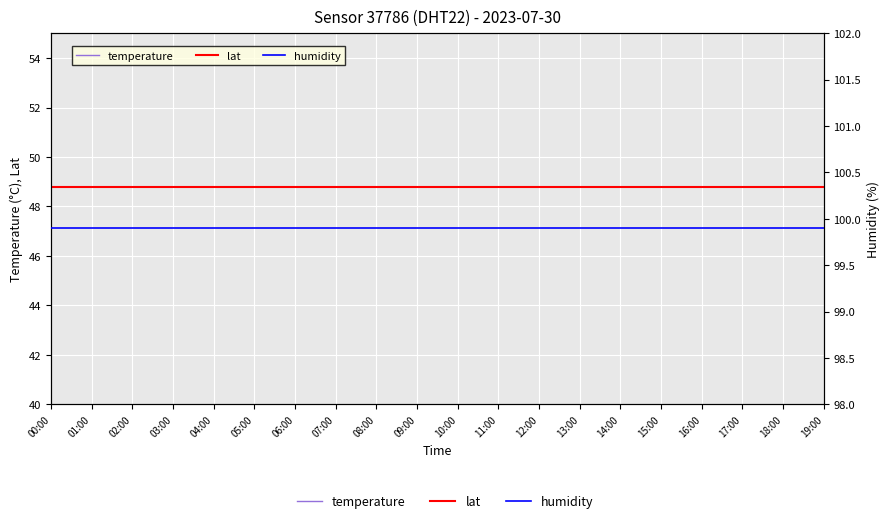

At 17:00, list the series in order from largest to smallest.

humidity, lat, temperature